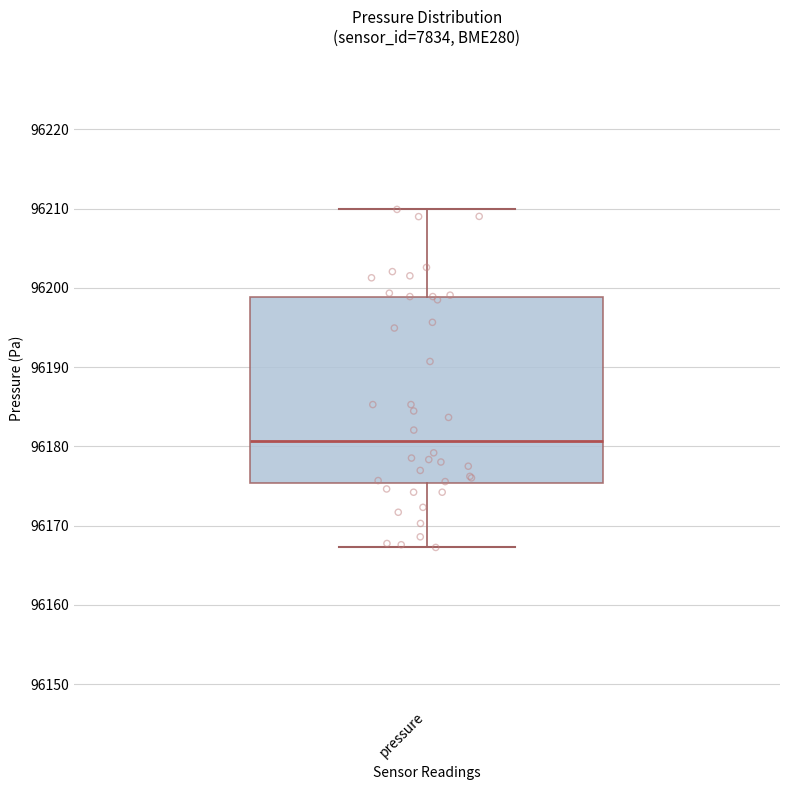

Where does the median line of the box for pressure sit on the y-axis? The values are not printed on the chart, so give them approximately, as read against the axis.

96181